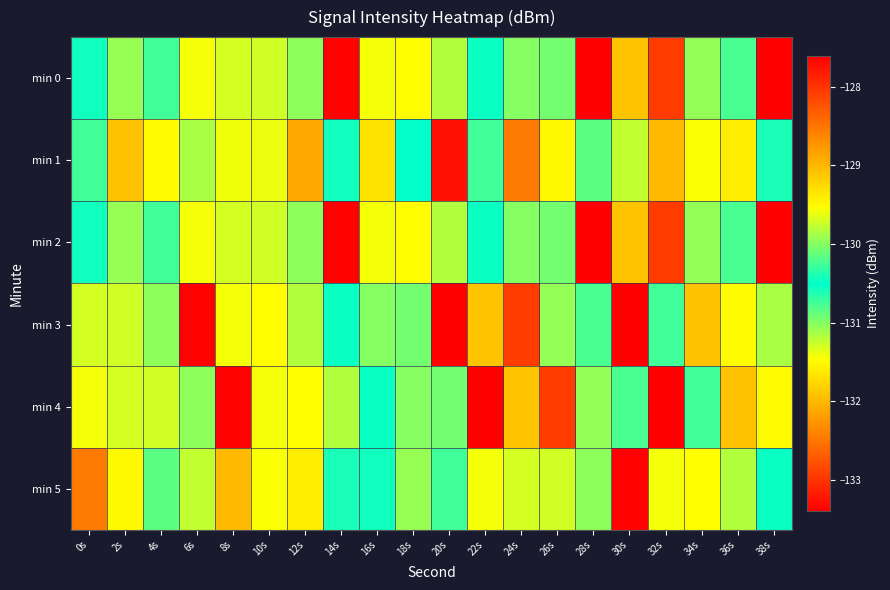

Rank the series by their maximum value, from lowest to highest.

min 1, min 5, min 0, min 2, min 3, min 4